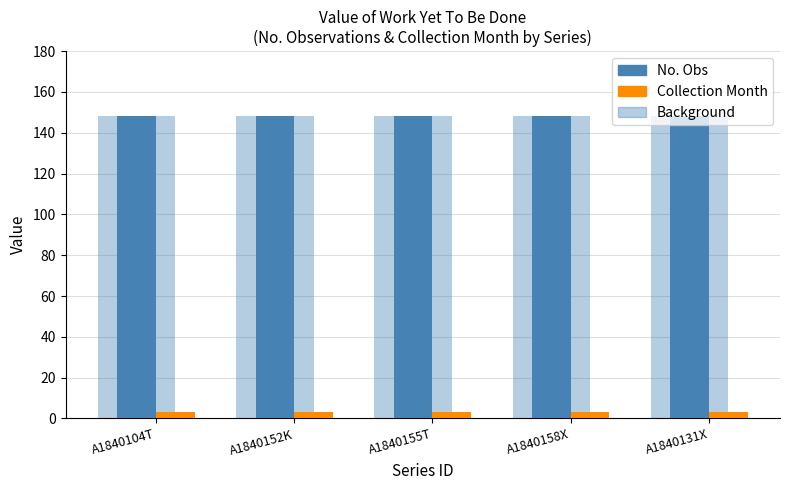

Reading left to right, list all the values displayed in this chart.

No. Obs: A1840104T=148	A1840152K=148	A1840155T=148	A1840158X=148	A1840131X=148
Collection Month: A1840104T=3	A1840152K=3	A1840155T=3	A1840158X=3	A1840131X=3